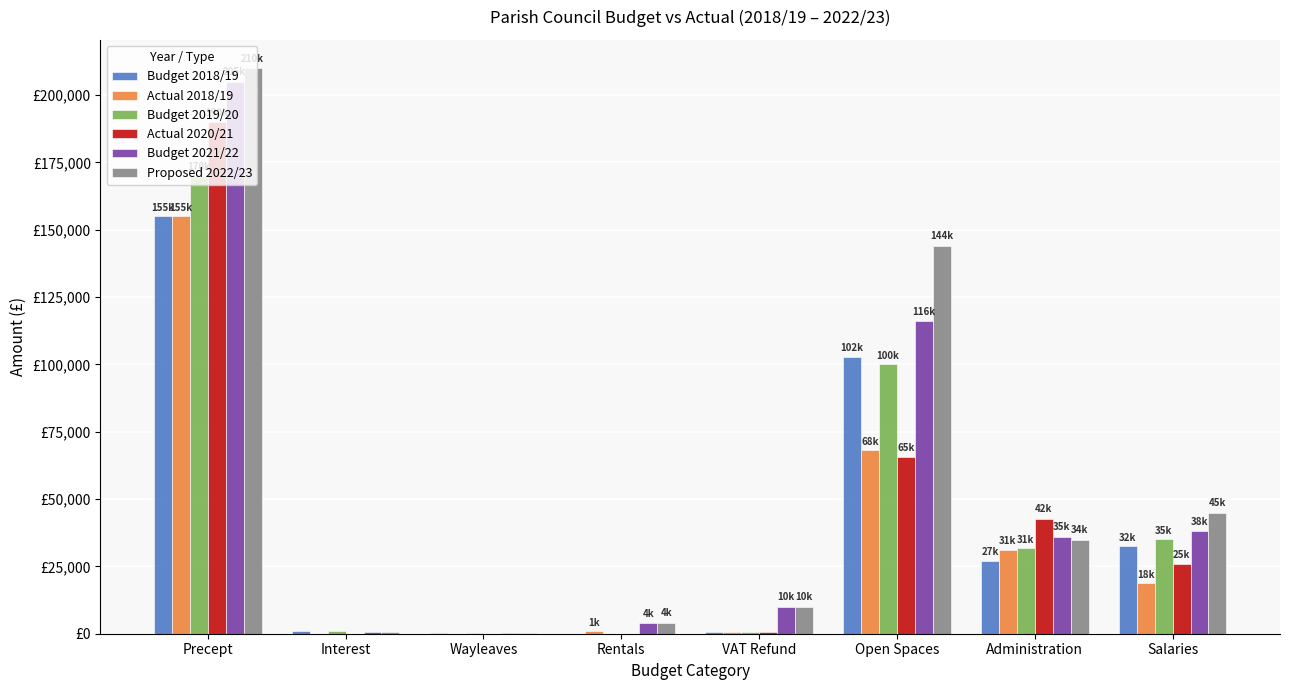

At which category is the sum across all series the highest?

Precept